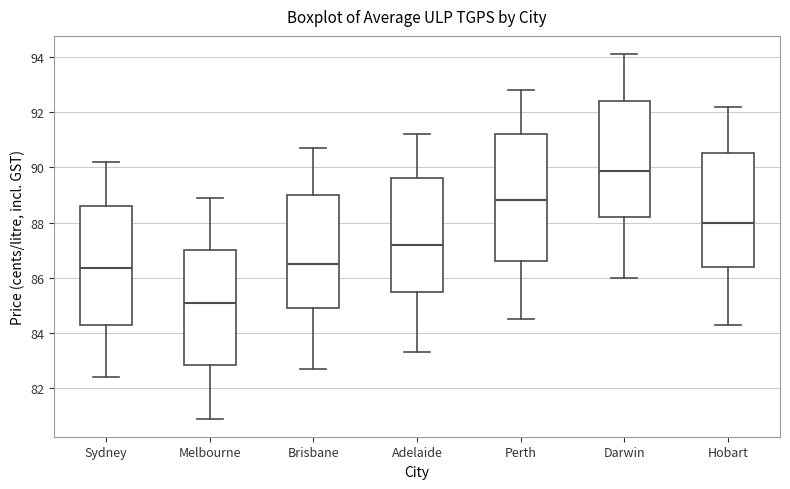

Reading left to right, transcribe this box plot: for each box, give where its median line is, the range the box spans, and where its two whiskers end, as read against the y-axis. The values are not printed on the chart, so give them approximately, as read against the axis.

Sydney: median 86.4, box 84.4 to 88.6, whiskers 82.4 to 90.2
Melbourne: median 85.2, box 82.8 to 87.0, whiskers 81.0 to 89.0
Brisbane: median 86.6, box 85.0 to 89.0, whiskers 82.8 to 90.8
Adelaide: median 87.2, box 85.6 to 89.6, whiskers 83.4 to 91.2
Perth: median 88.8, box 86.6 to 91.2, whiskers 84.6 to 92.8
Darwin: median 89.8, box 88.2 to 92.4, whiskers 86.0 to 94.2
Hobart: median 88.0, box 86.4 to 90.6, whiskers 84.4 to 92.2